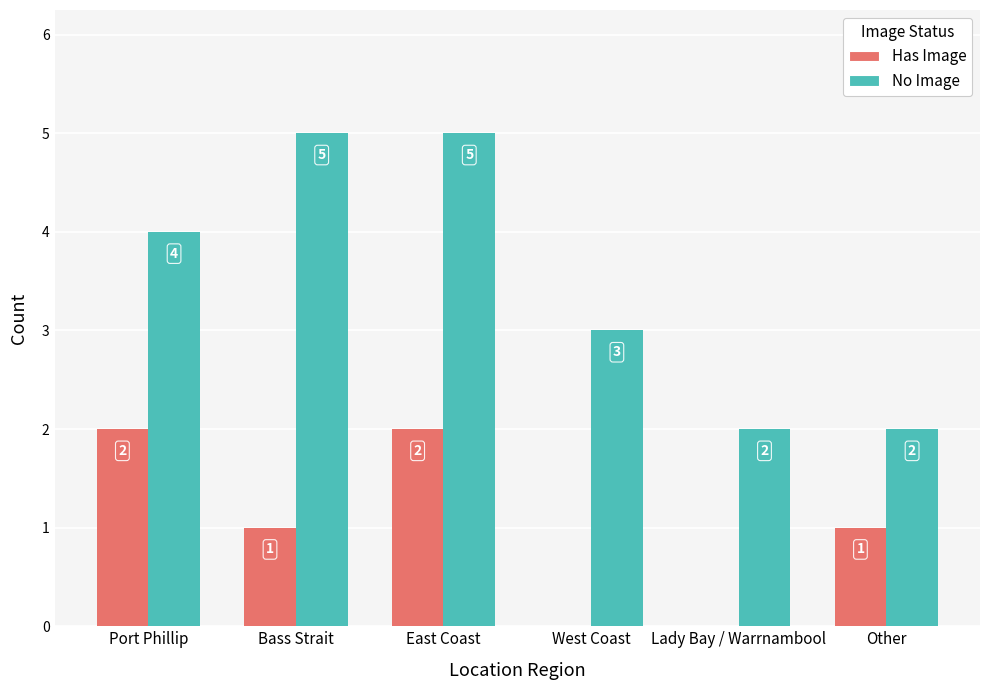

The No Image series shows 8 at East Coast. True or false?

False